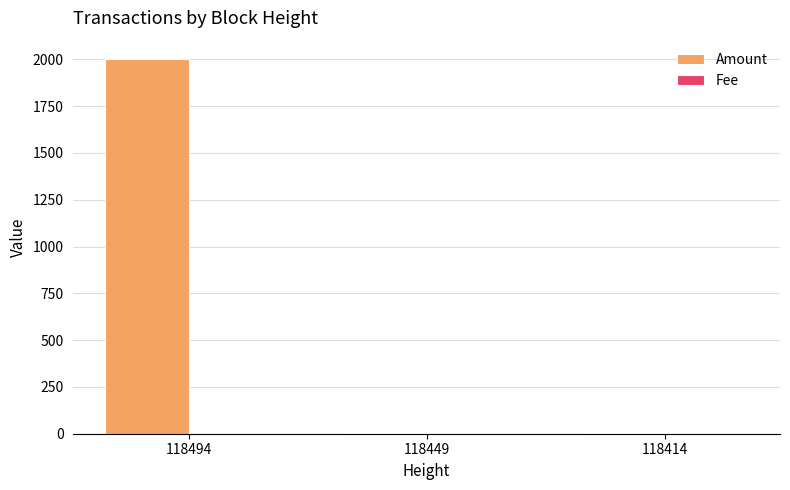

True or false: Amount has a value of 2000 at 118494.

True